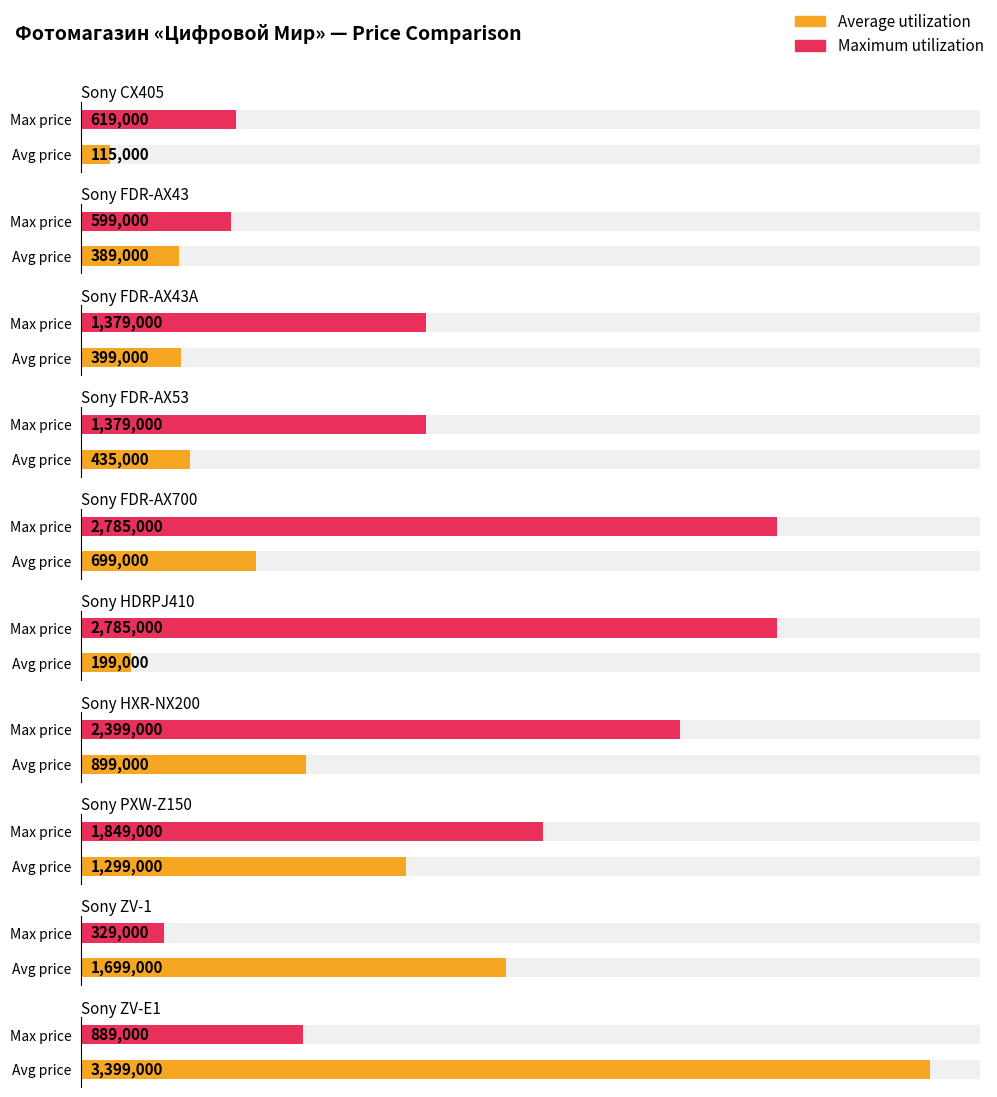

Which label corresponds to the largest value in the chart?

Sony ZV-E1